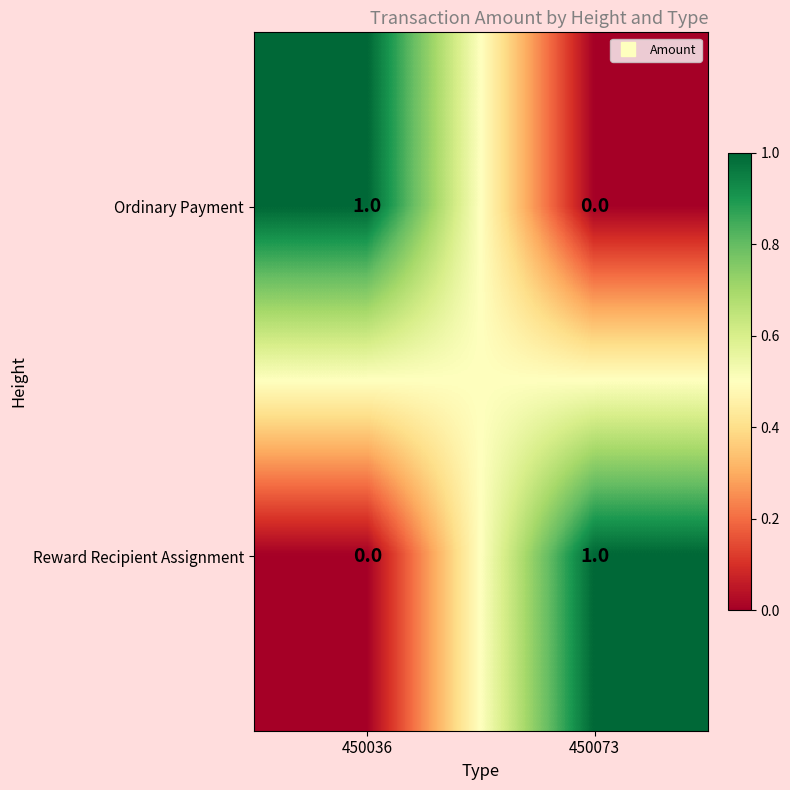

Which category has the lowest value in the Reward Recipient Assignment series?

450036